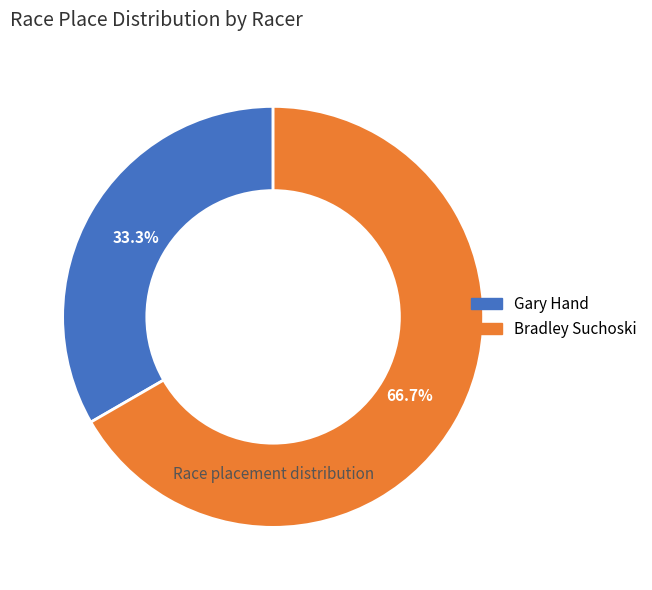

Is there a majority slice in this chart?

Yes